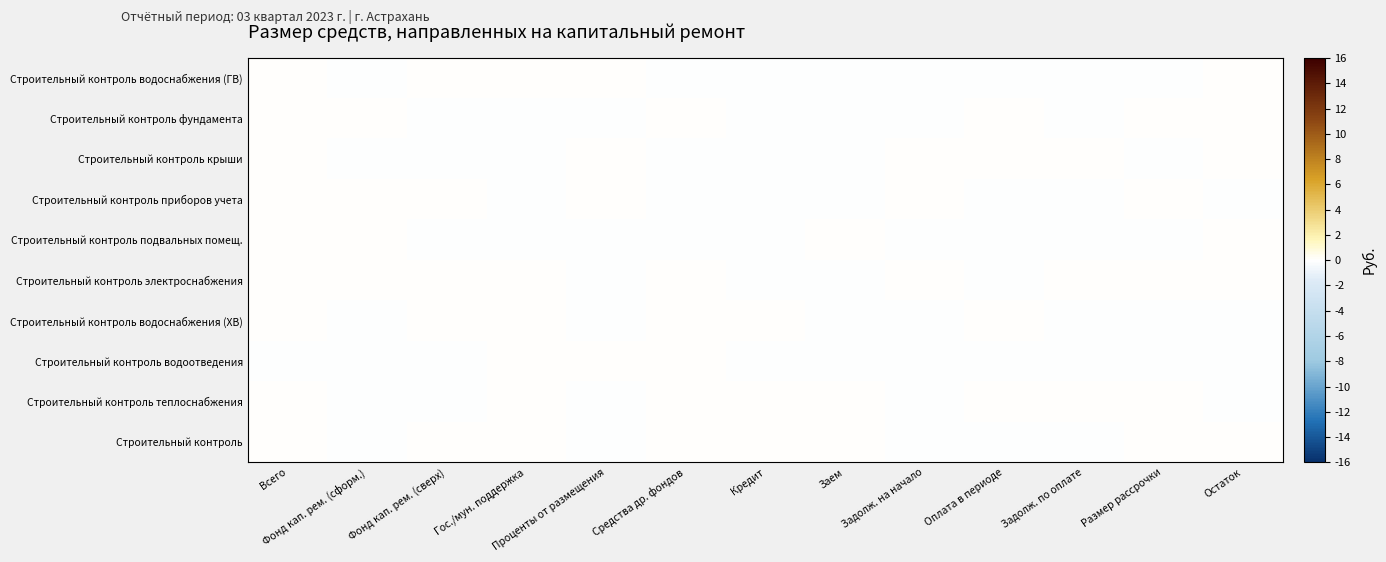

Rank the series at Средства др. фондов from lowest to highest value.

Строительный контроль водоснабжения (ГВ), Строительный контроль приборов учета, Строительный контроль подвальных помещ., Строительный контроль крыши, Строительный контроль электроснабжения, Строительный контроль теплоснабжения, Строительный контроль водоснабжения (ХВ), Строительный контроль фундамента, Строительный контроль водоотведения, Строительный контроль